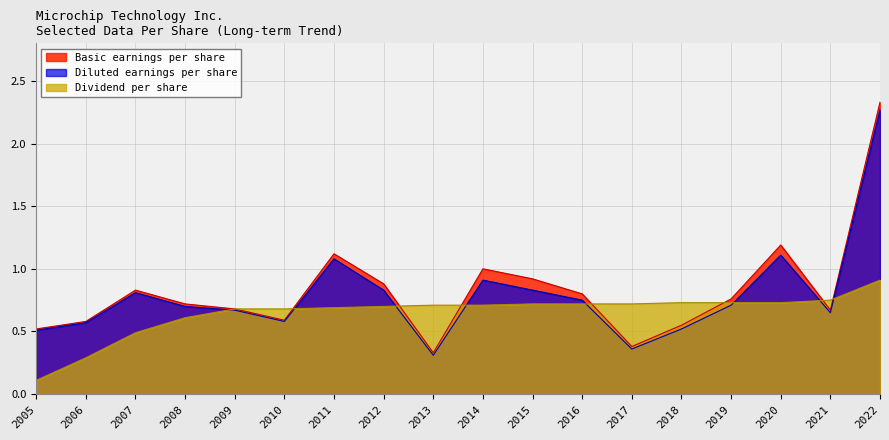

At which category does the chart reach its minimum across all series?

2005